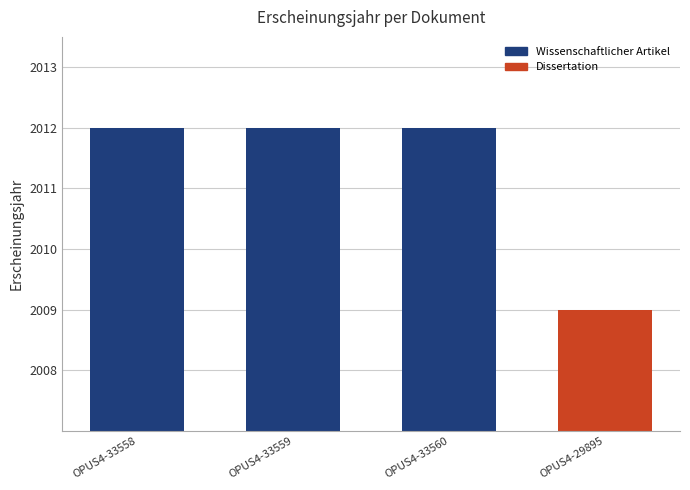

What is the difference between the maximum and minimum values?

3